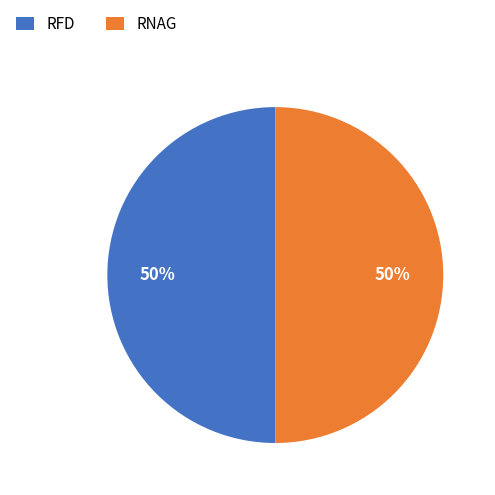

Is the sum of RFD and RNAG greater than half?

Yes